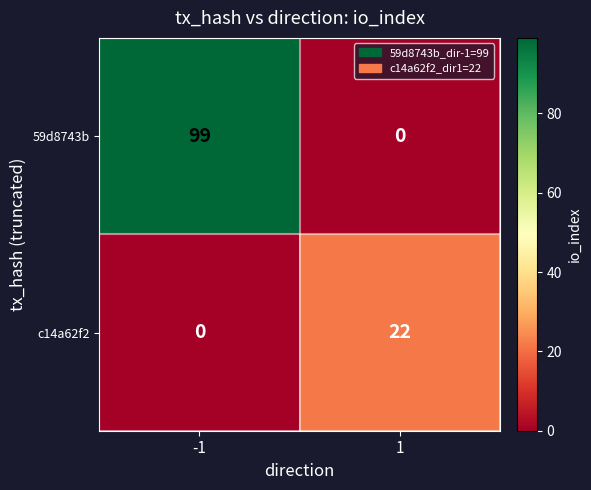

At how many categories does at least one series exceed 5?

2